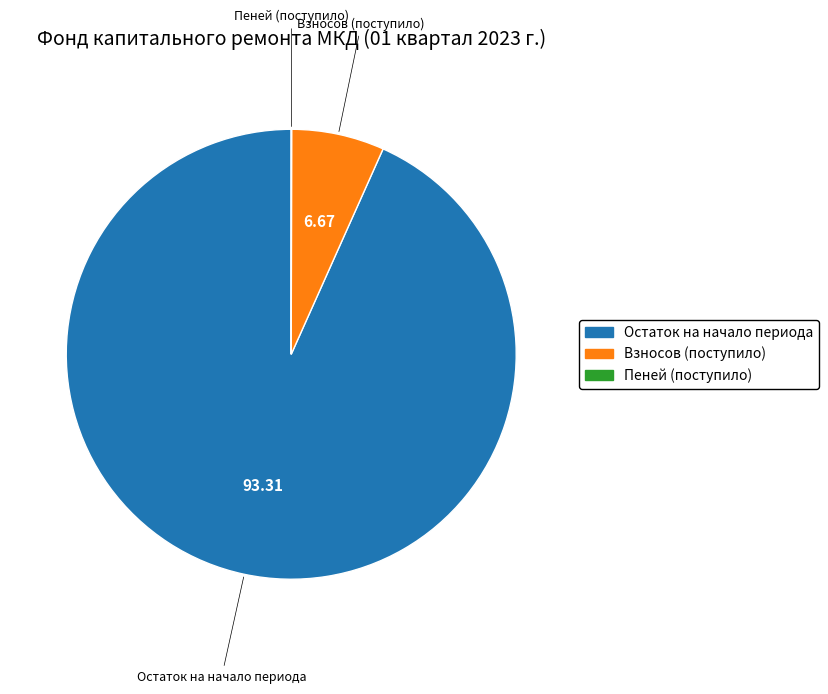

Does Остаток на начало периода represent more than half of the total?

Yes